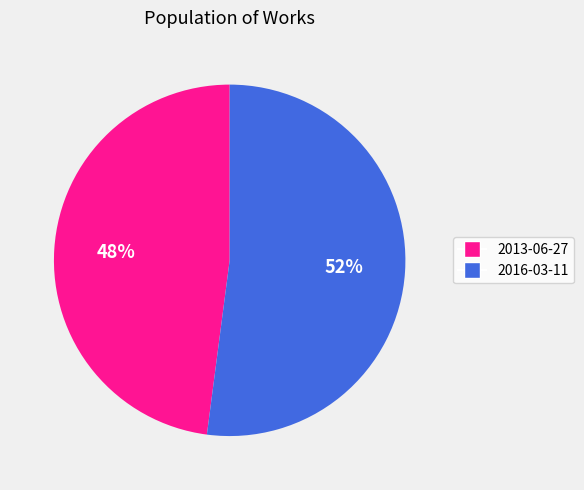

Combined, do 2016-03-11 and 2013-06-27 account for over 50%?

Yes